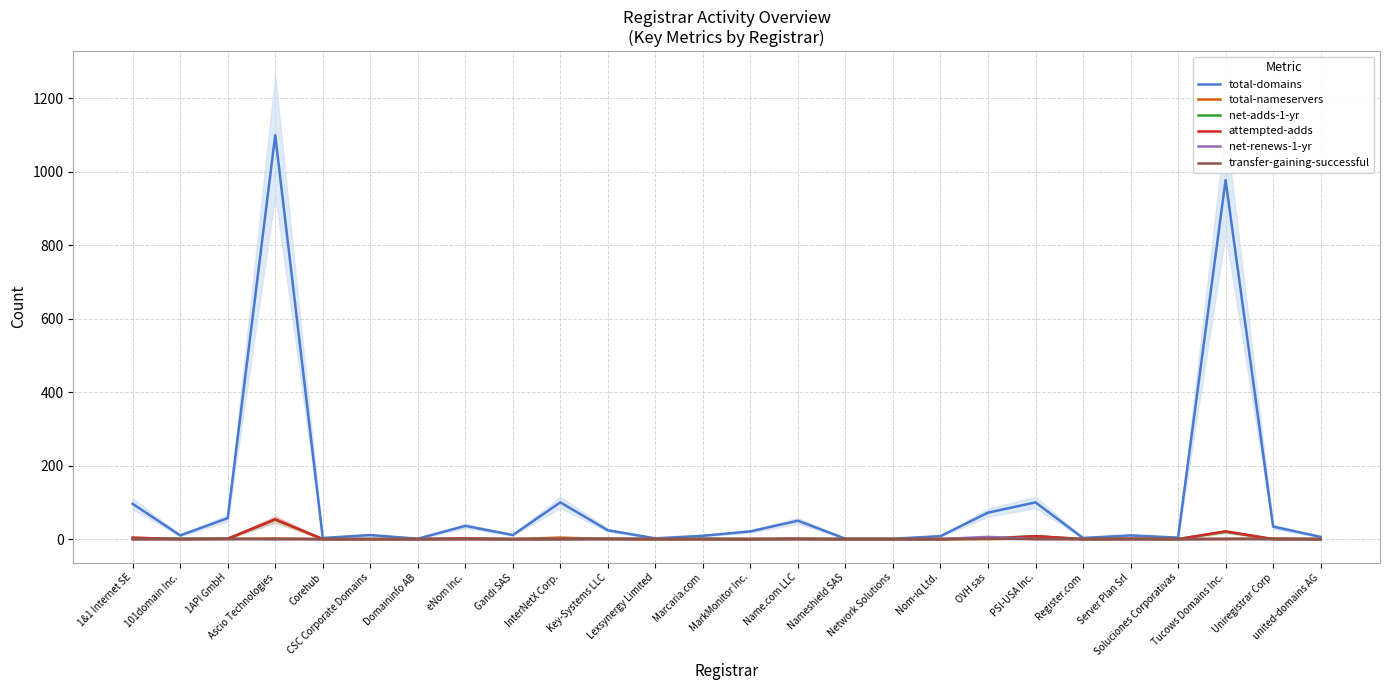

True or false: total-domains and attempted-adds cross at least once.

False